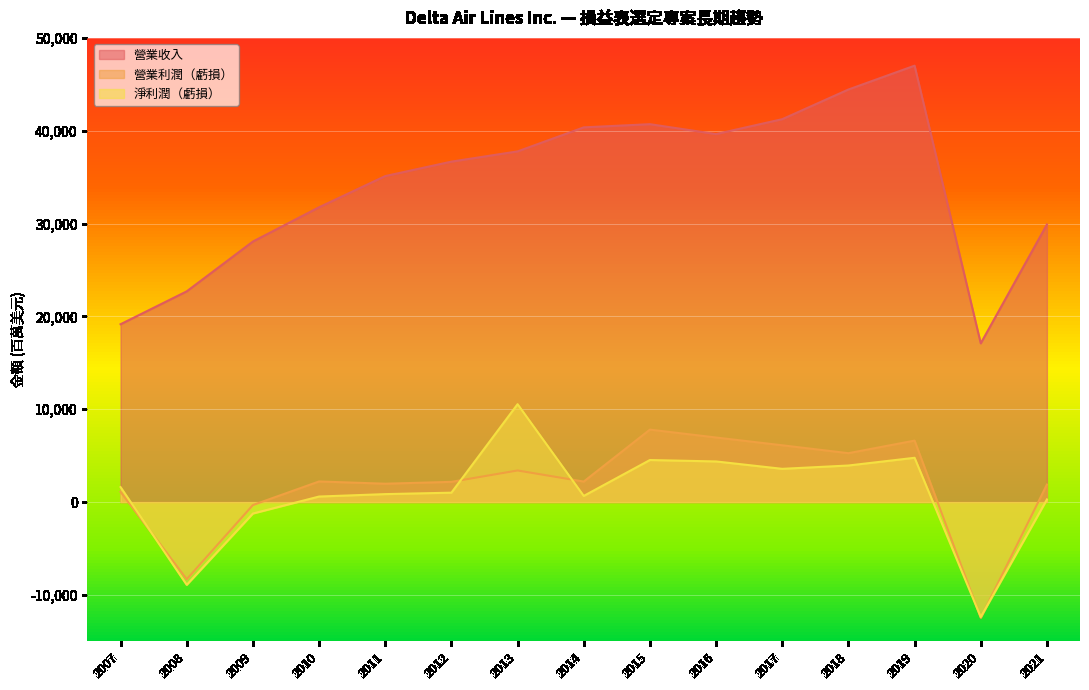

How many data points in 淨利潤（虧損） are less than 1009?

7